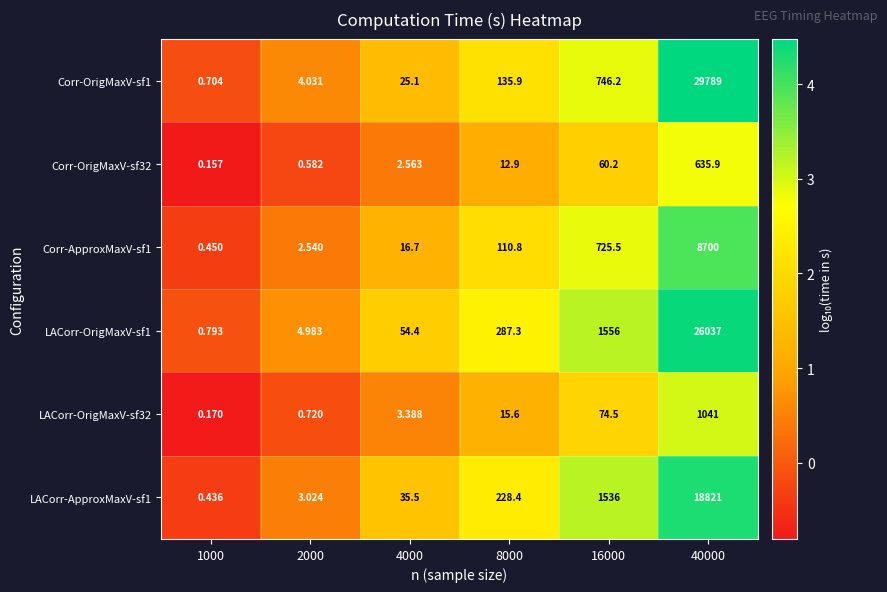

Which series has the largest total across all categories?

Corr-OrigMaxV-sf1